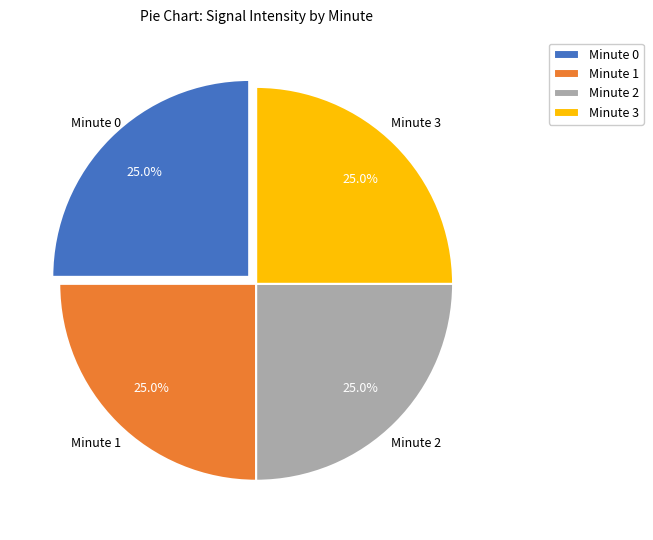

What is the ratio of the value at Minute 3 to the value at Minute 2?

1.0